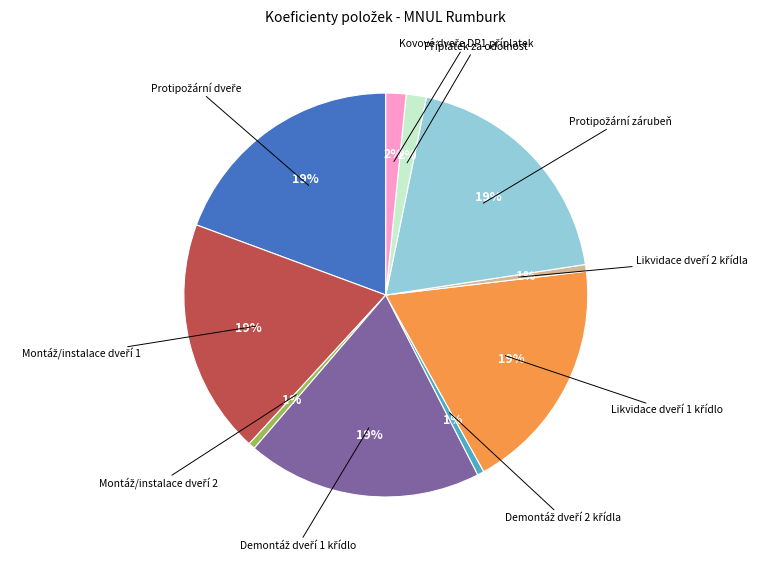

Is there a majority slice in this chart?

No